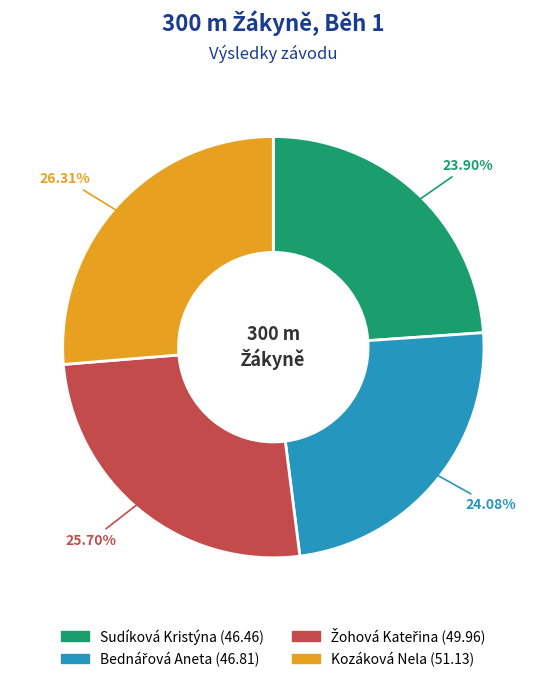

To the nearest percent, what portion does Sudíková Kristýna represent?

24%